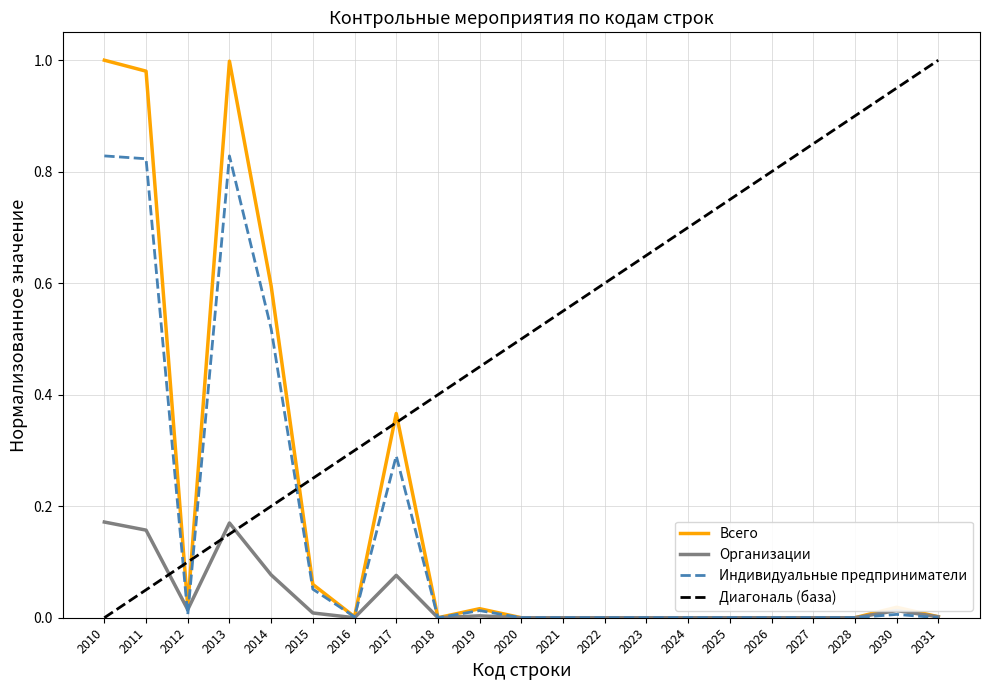

Is it true that Организации equals -0.1 at 2028?

False